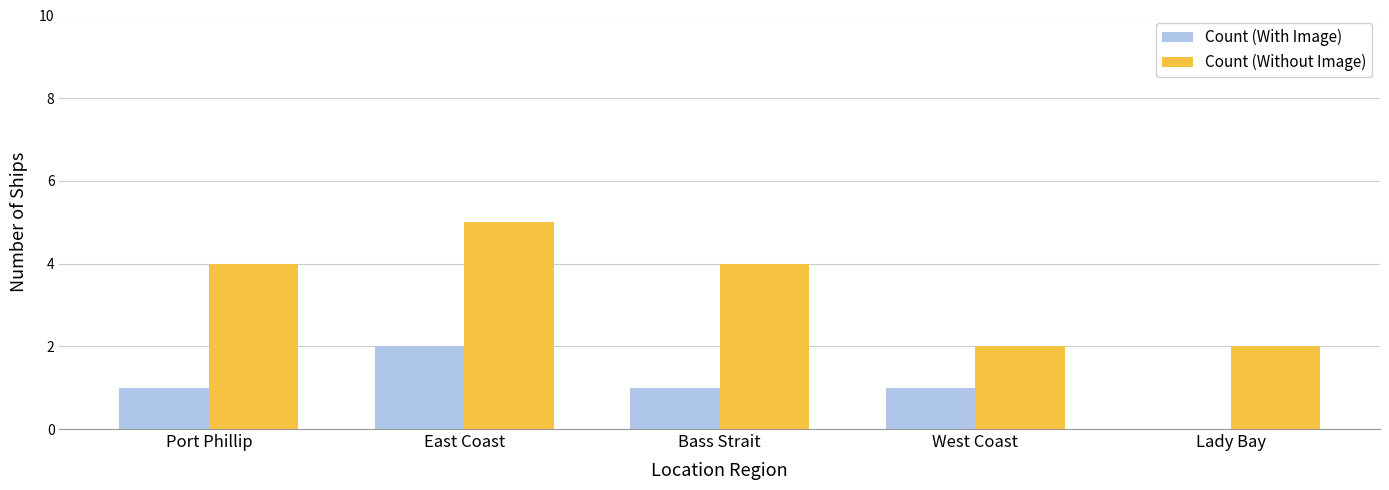

Count the Count (Without Image) values in the range 2 to 4.

4